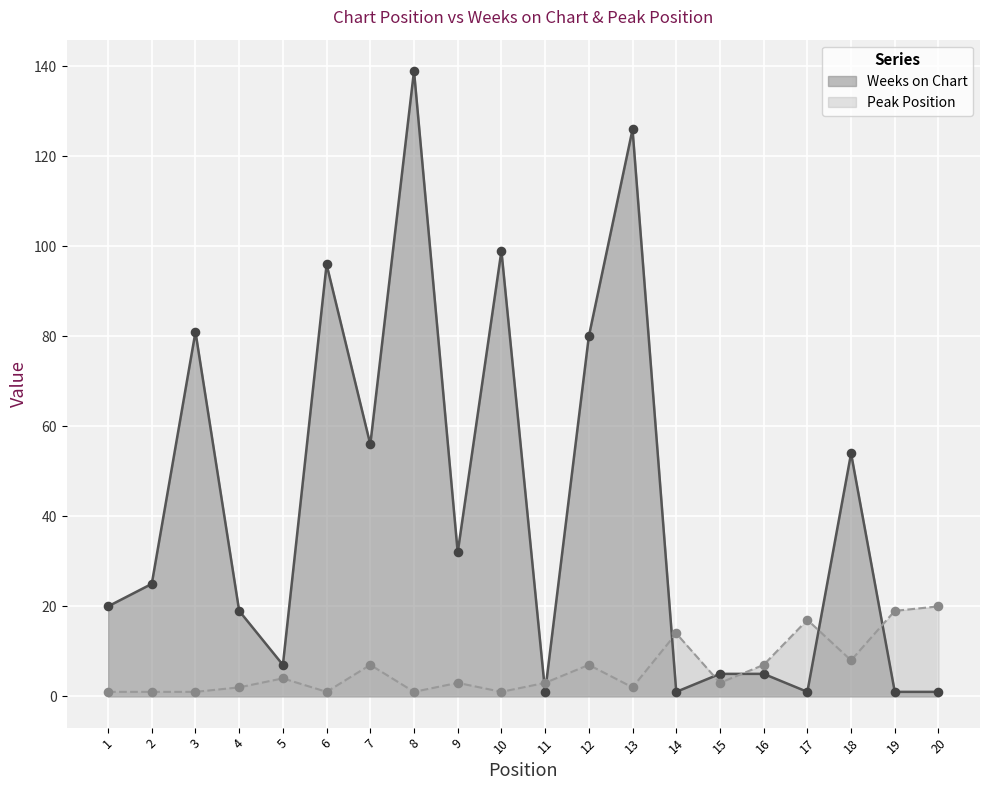

Which series contains the lowest Y value?

Weeks on Chart